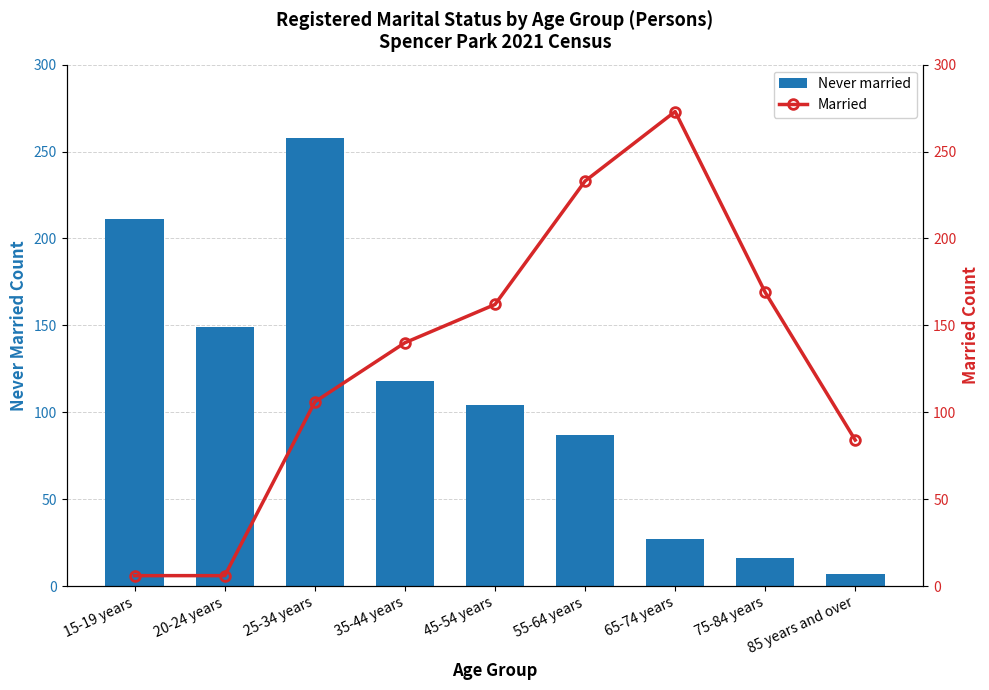

Reading left to right, list all the values displayed in this chart.

Never married: 211	149	258	118	104	87	27	16	7
Married: 6	6	106	140	162	233	273	169	84